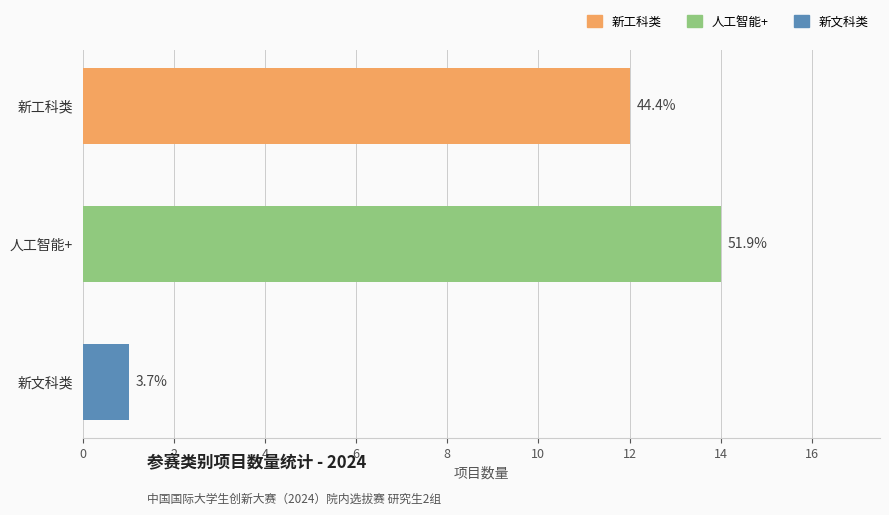

Which category has the highest value across all series?

人工智能+